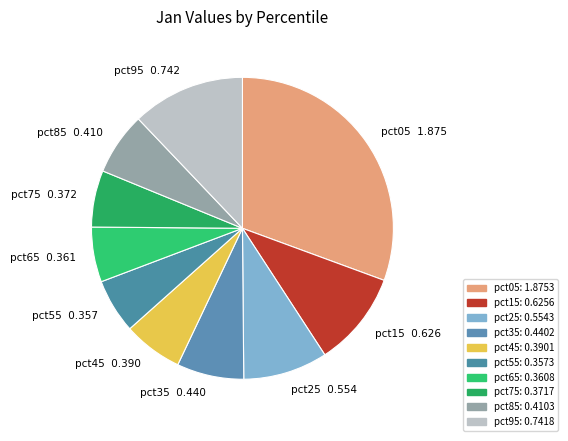

Is there any slice that represents more than half of the pie?

No